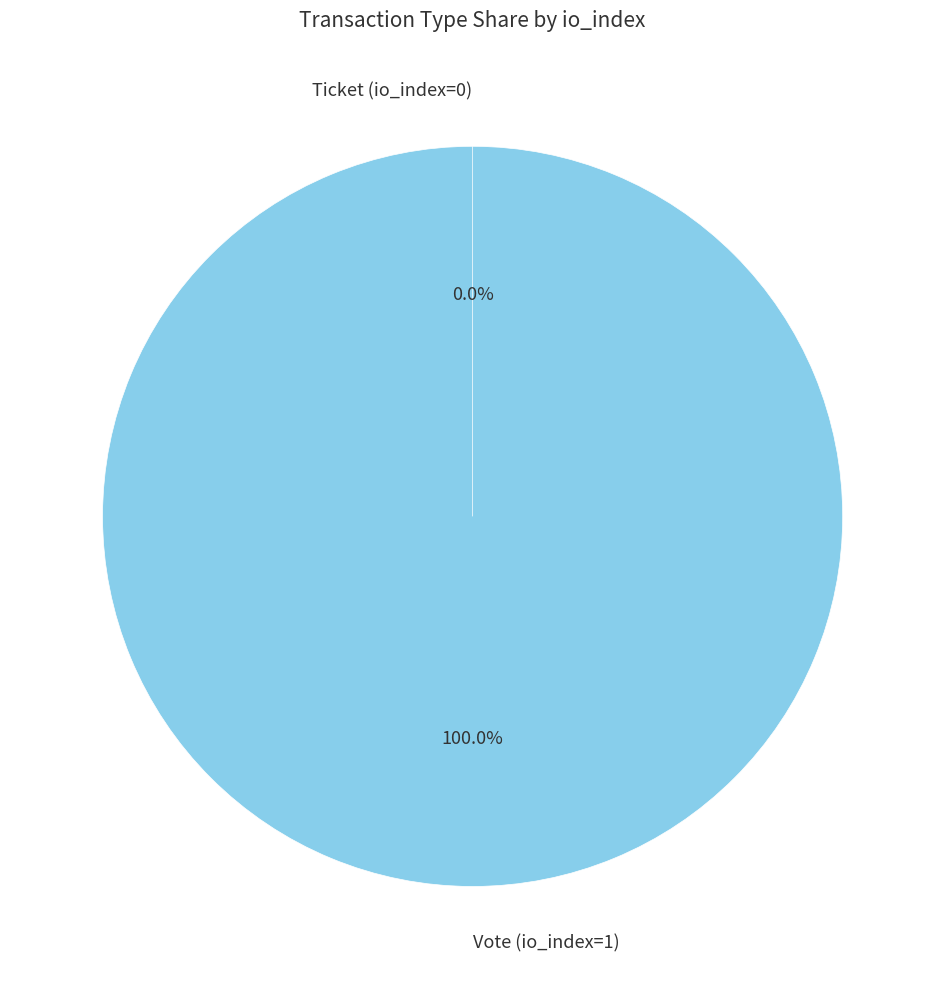

Which category has the smallest portion of the pie?

Ticket (io_index=0)